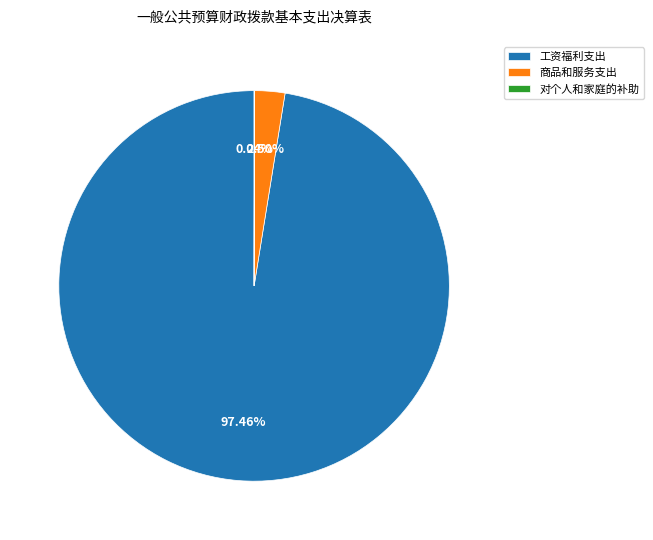

What is the majority slice?

工资福利支出